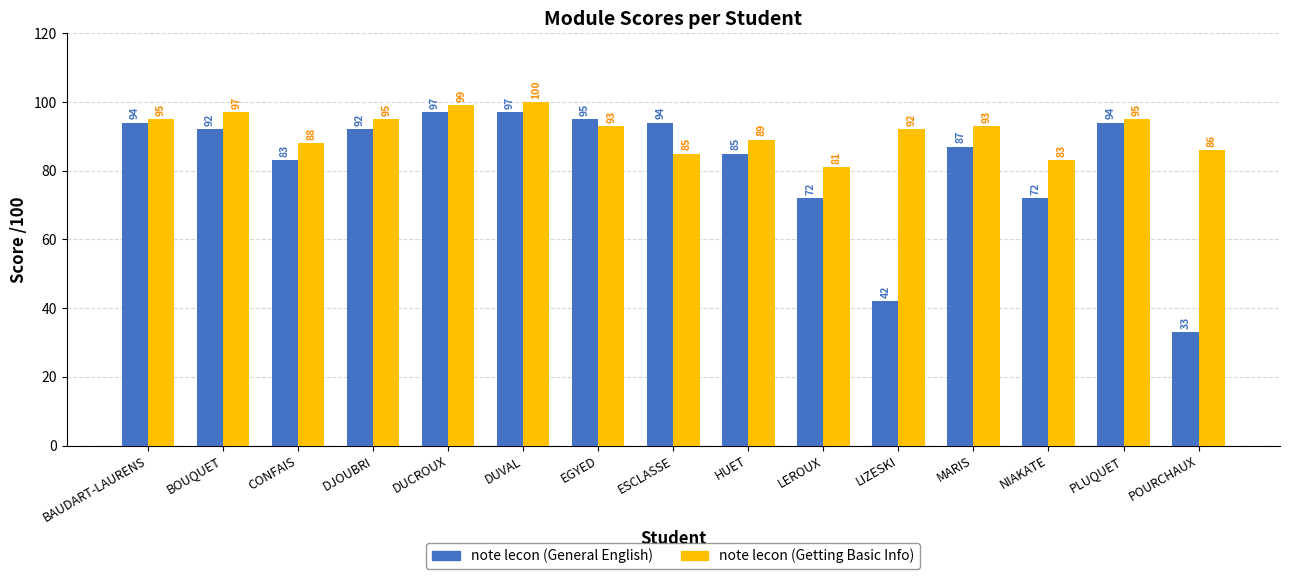

At which category does the chart reach its peak across all series?

DUVAL